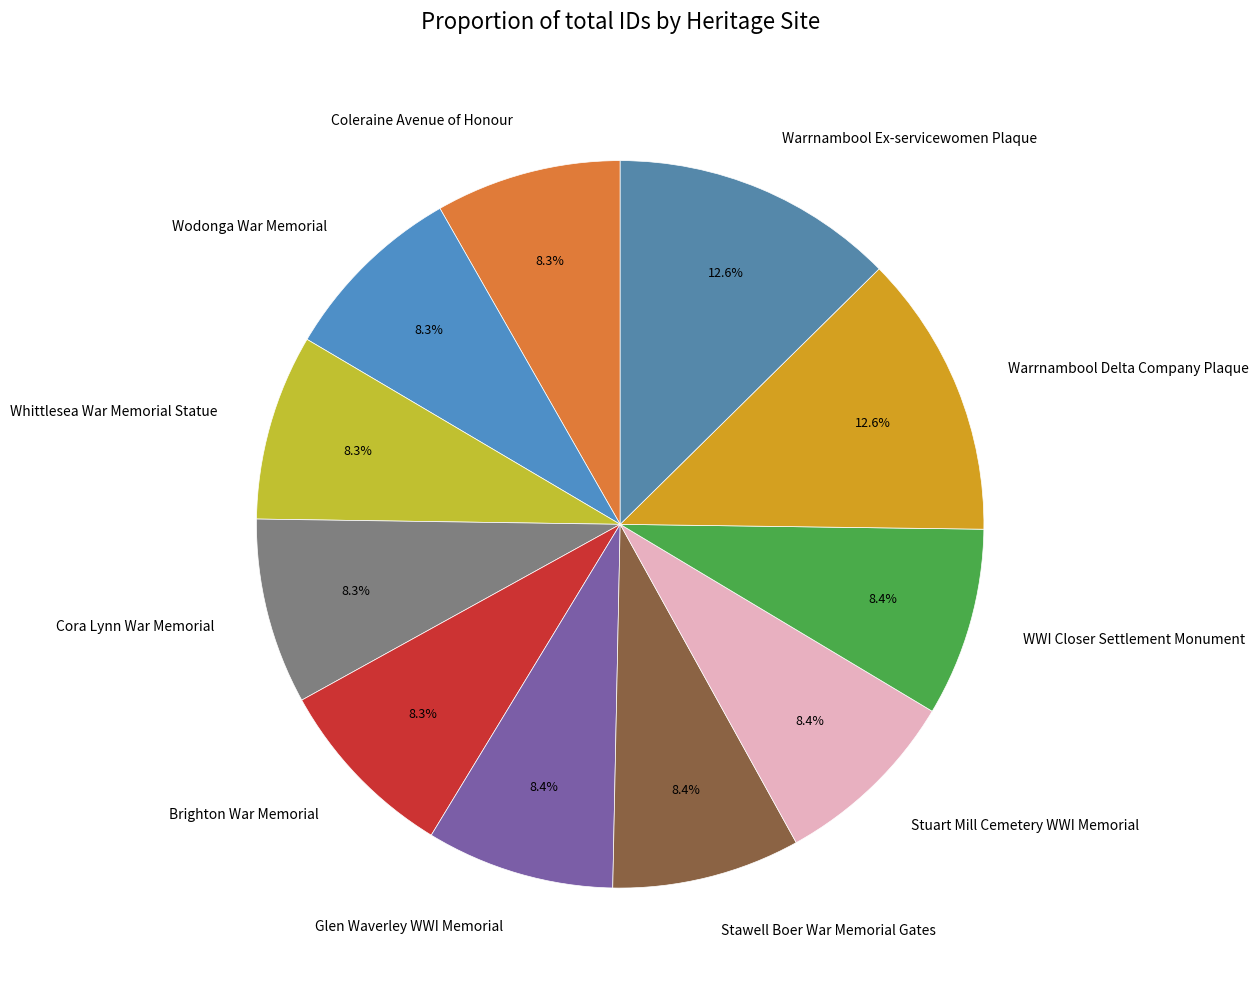

Is there any slice that represents more than half of the pie?

No